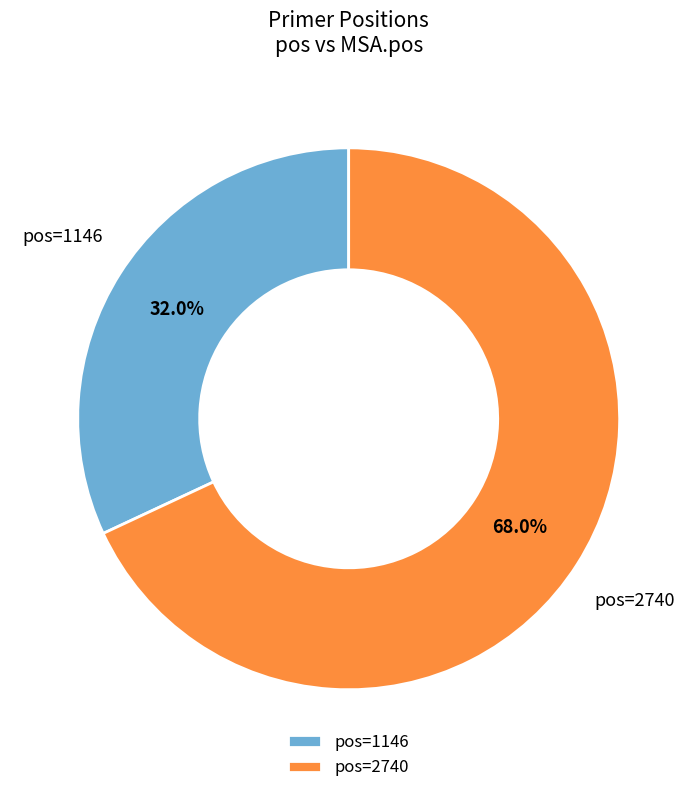

Between pos=2740 and pos=1146, which is larger?

pos=2740